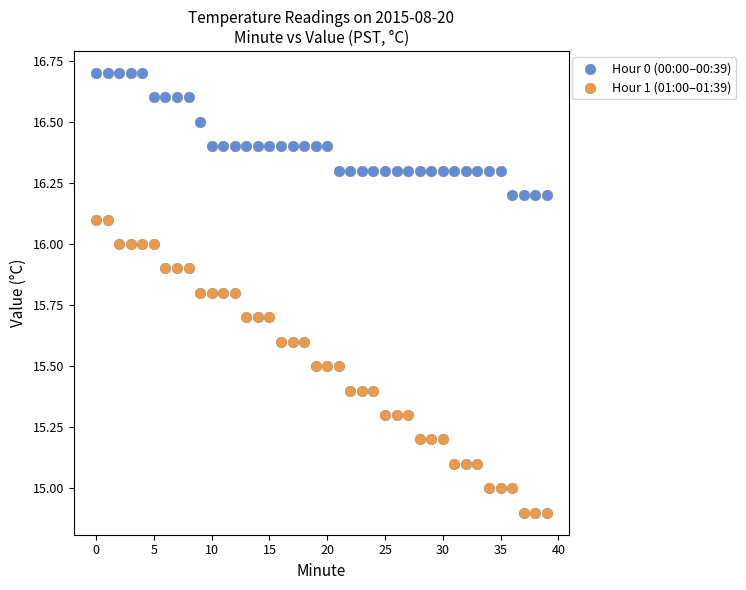

Which series has the largest Y range (max minus min)?

Hour 1 (01:00–01:39)